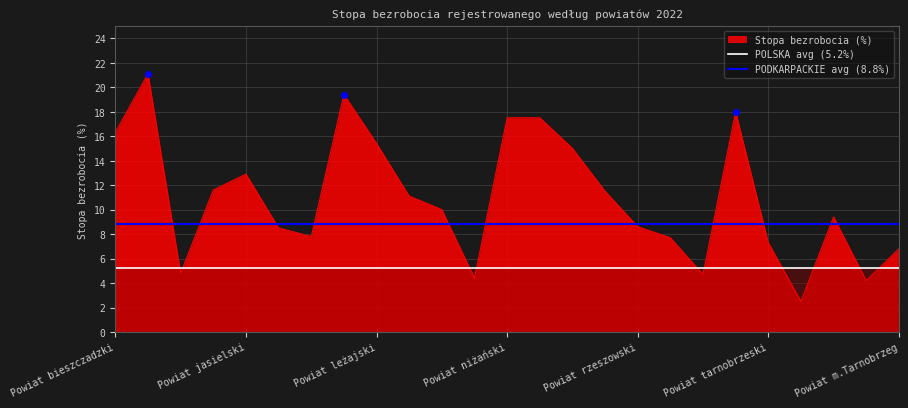

Which series has the widest spread of values?

Stopa bezrobocia (%)